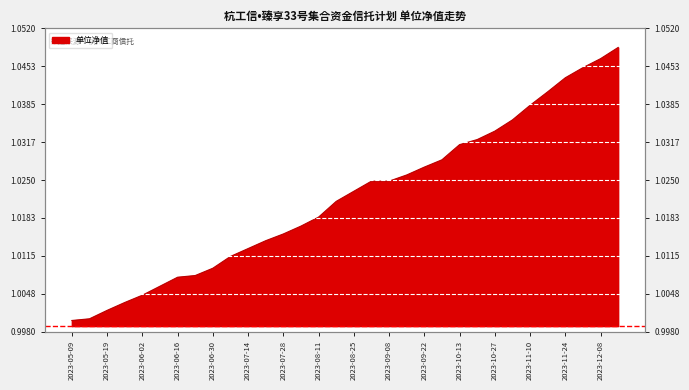

Rank the categories by value from lowest to highest.

2023-05-09, 2023-05-12, 2023-05-19, 2023-05-26, 2023-06-02, 2023-06-09, 2023-06-16, 2023-06-23, 2023-06-30, 2023-07-07, 2023-07-14, 2023-07-21, 2023-07-28, 2023-08-04, 2023-08-11, 2023-08-18, 2023-08-25, 2023-09-01, 2023-09-08, 2023-09-15, 2023-09-22, 2023-09-28, 2023-10-13, 2023-10-20, 2023-10-27, 2023-11-03, 2023-11-10, 2023-11-17, 2023-11-24, 2023-12-01, 2023-12-08, 2023-12-15